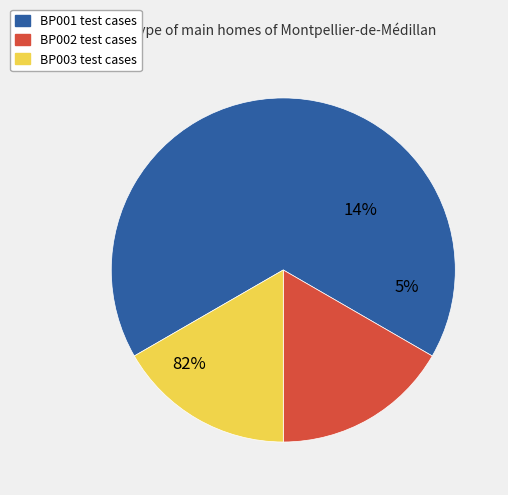

The BP001 slice represents 67% of the pie. True or false?

True